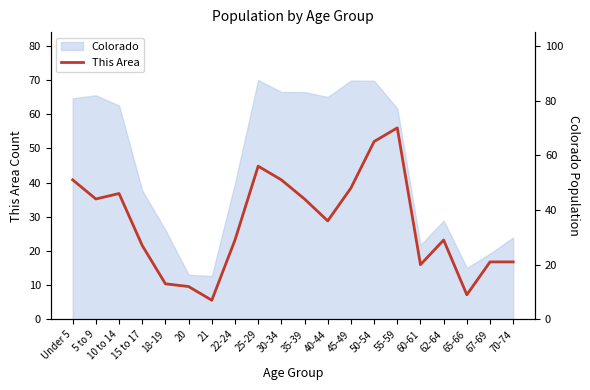

Does the chart display data point markers on the line(s)?

No